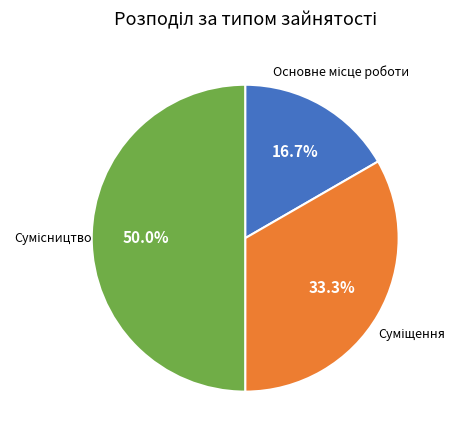

How many slices are in this pie chart?

3